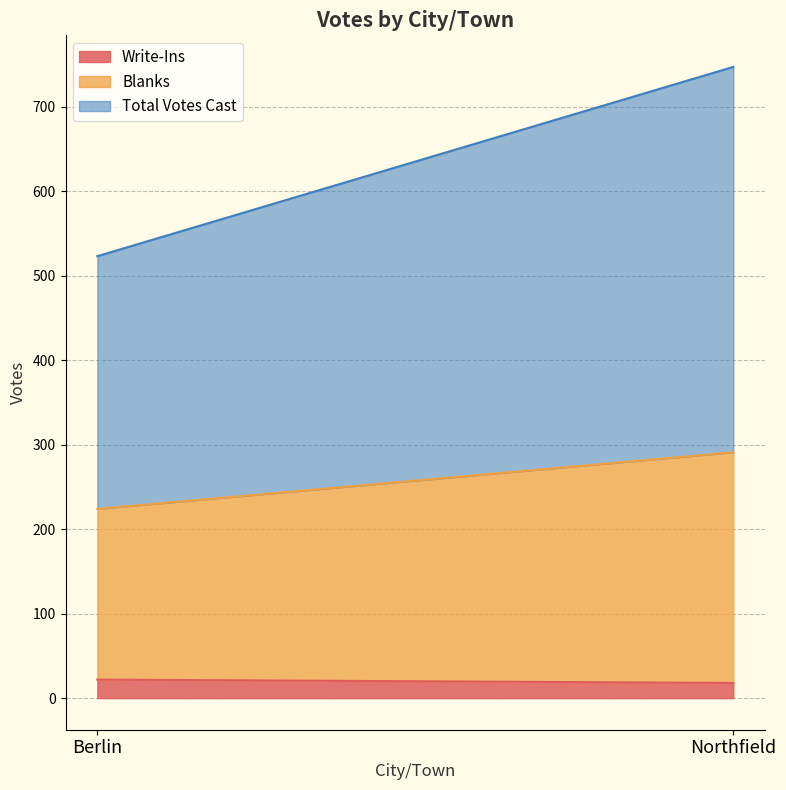

What is the total value across all series at Berlin?

523